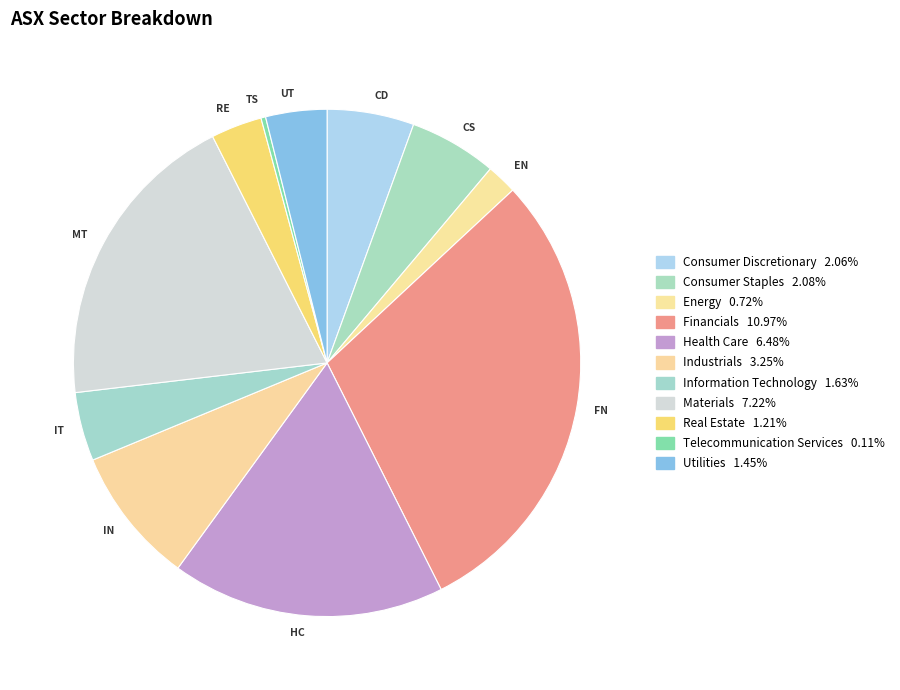

How many segments does this pie chart have?

11